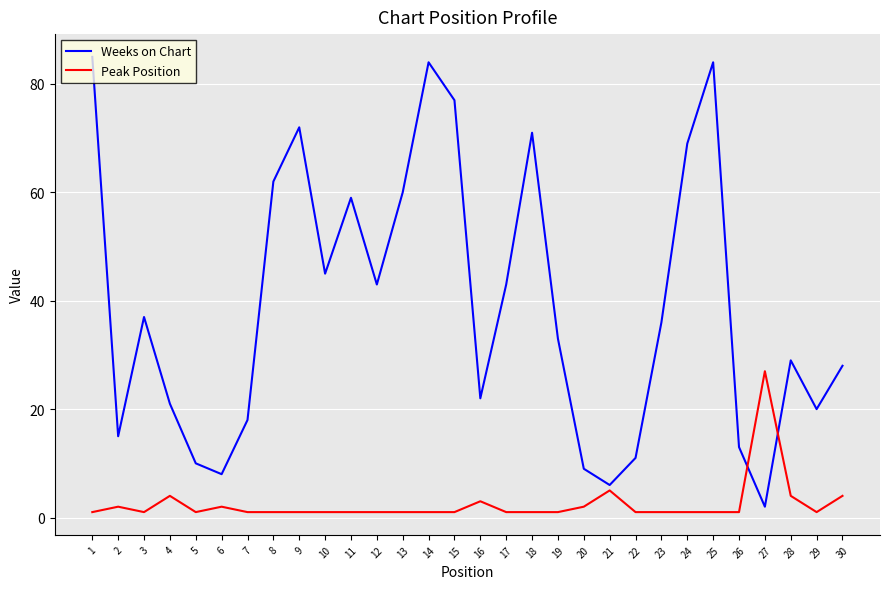

How many times do Weeks on Chart and Peak Position cross each other?

2